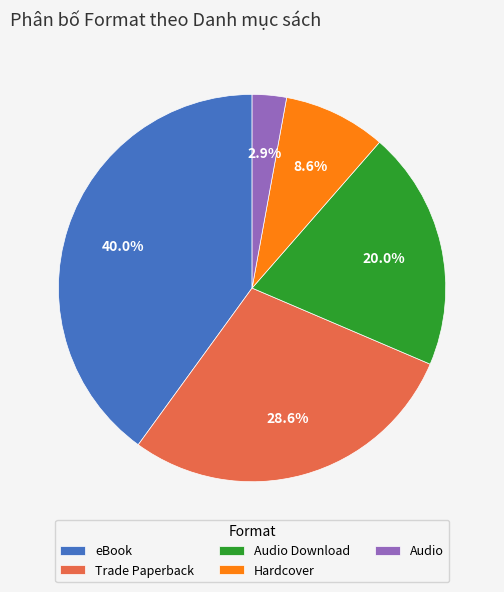

To the nearest percent, what is the average slice percentage?

20%